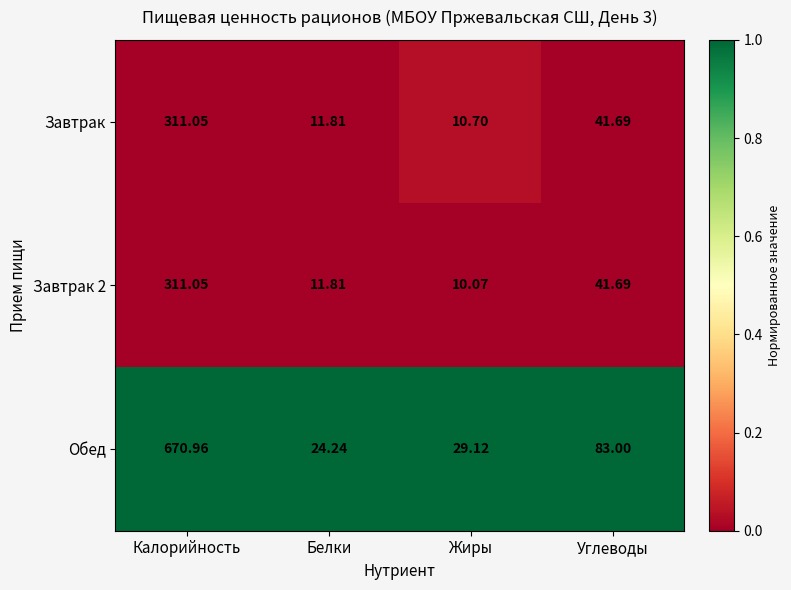

Which category has the lowest value in the Обед series?

Белки